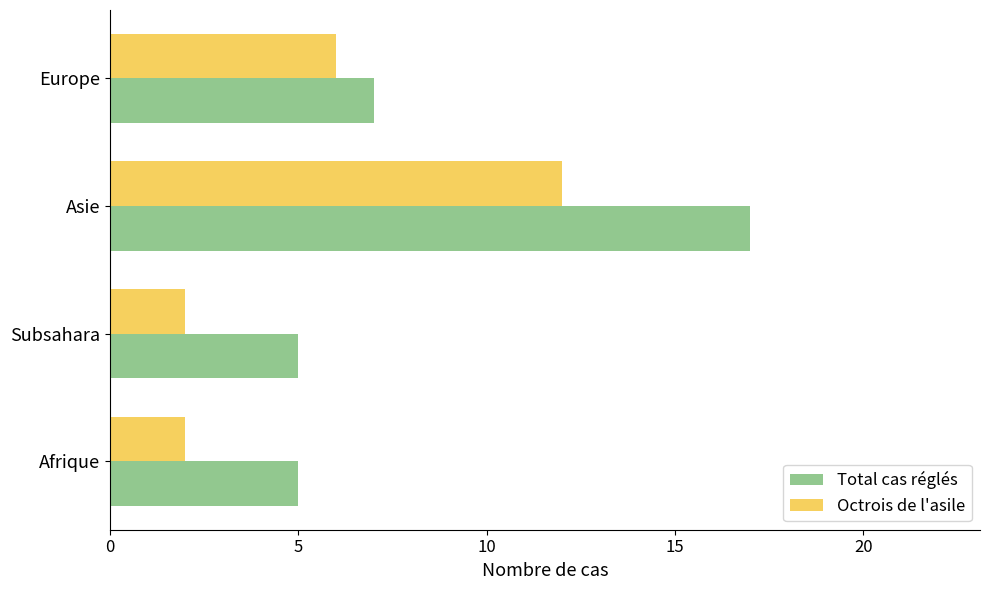

Is it true that Octrois de l'asile equals 12 at Asie?

True